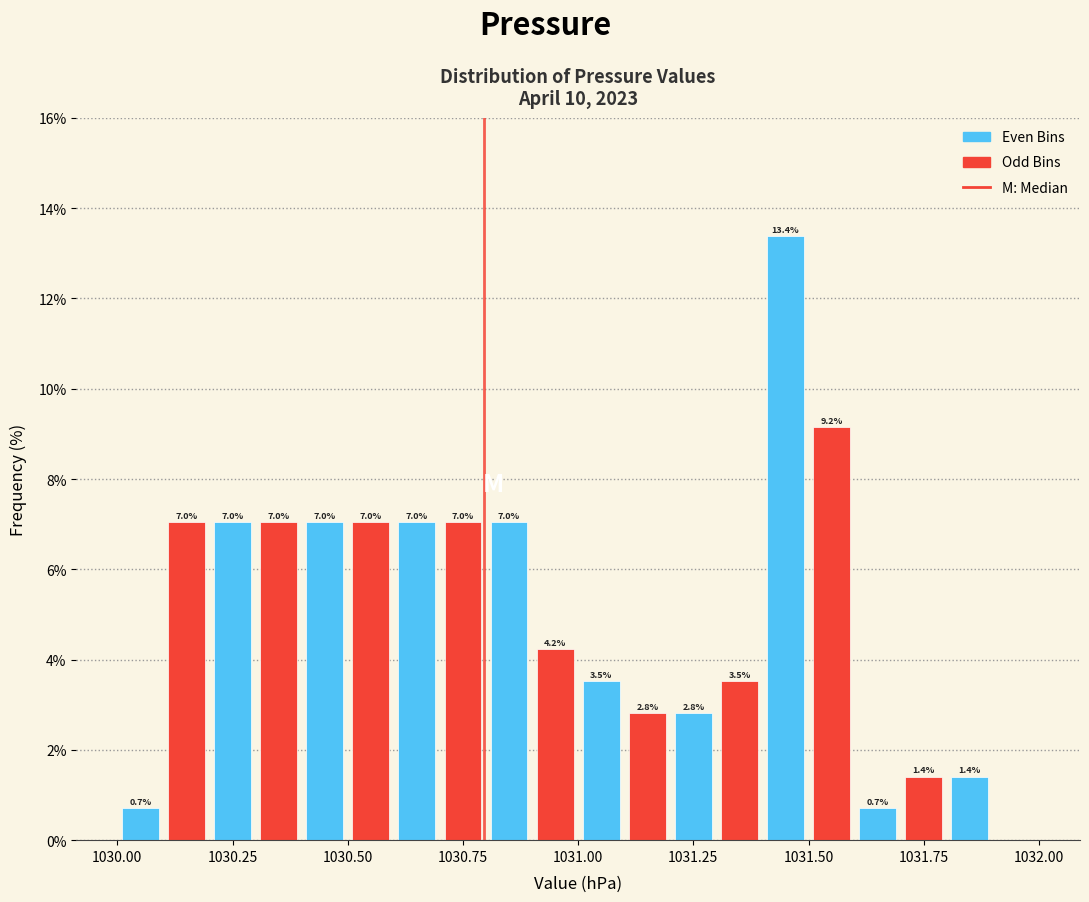

Around what value on the x-axis is the tallest bar? Give the approximate position of its centre, as read against the axis.

1031.45